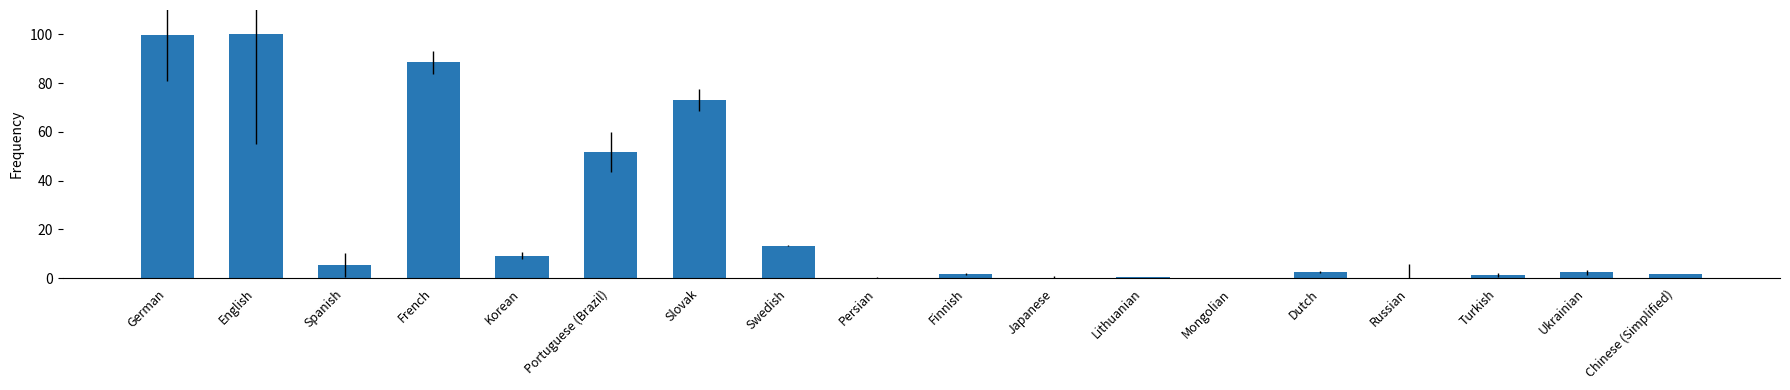

What is the sum of all values?

452.0